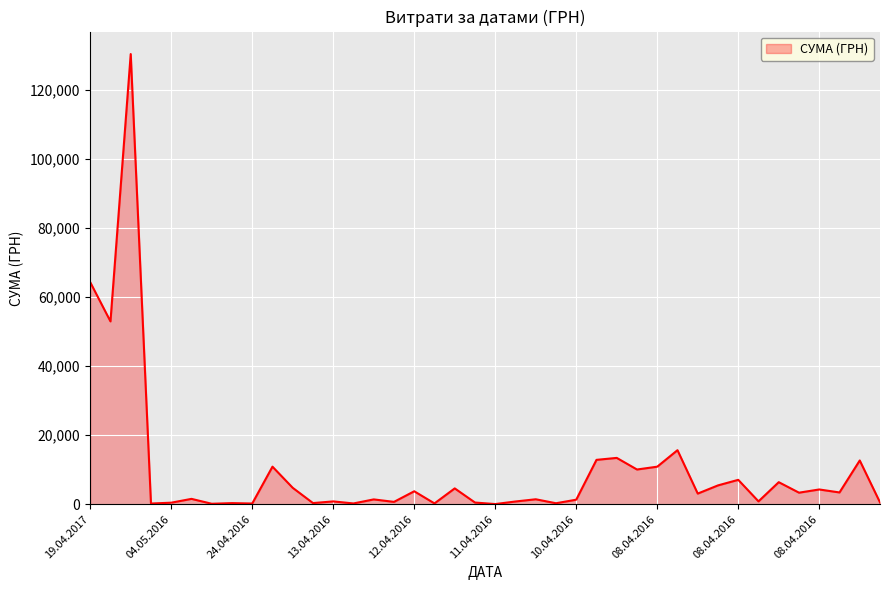

What is the maximum value shown in the chart?

130379.7